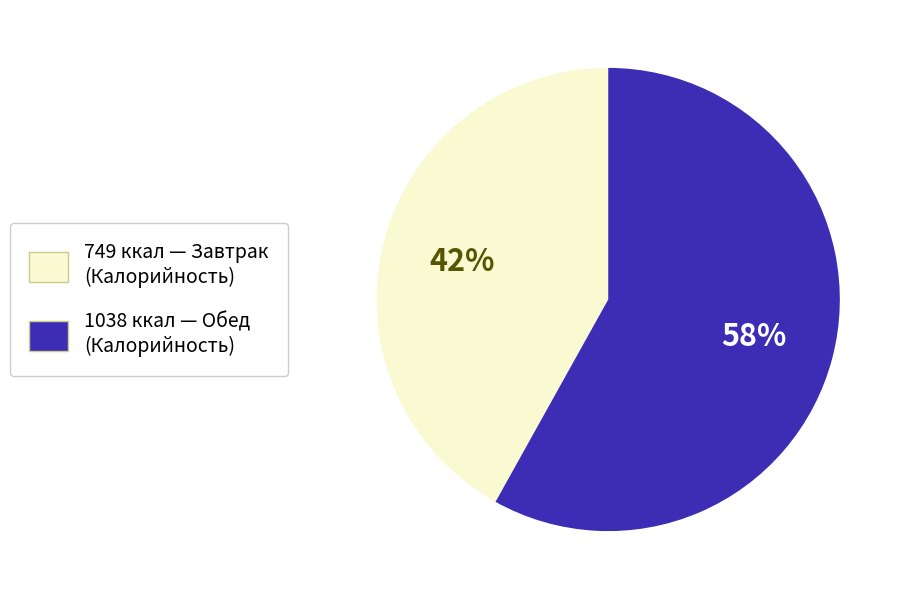

Count the number of slices in the pie.

2